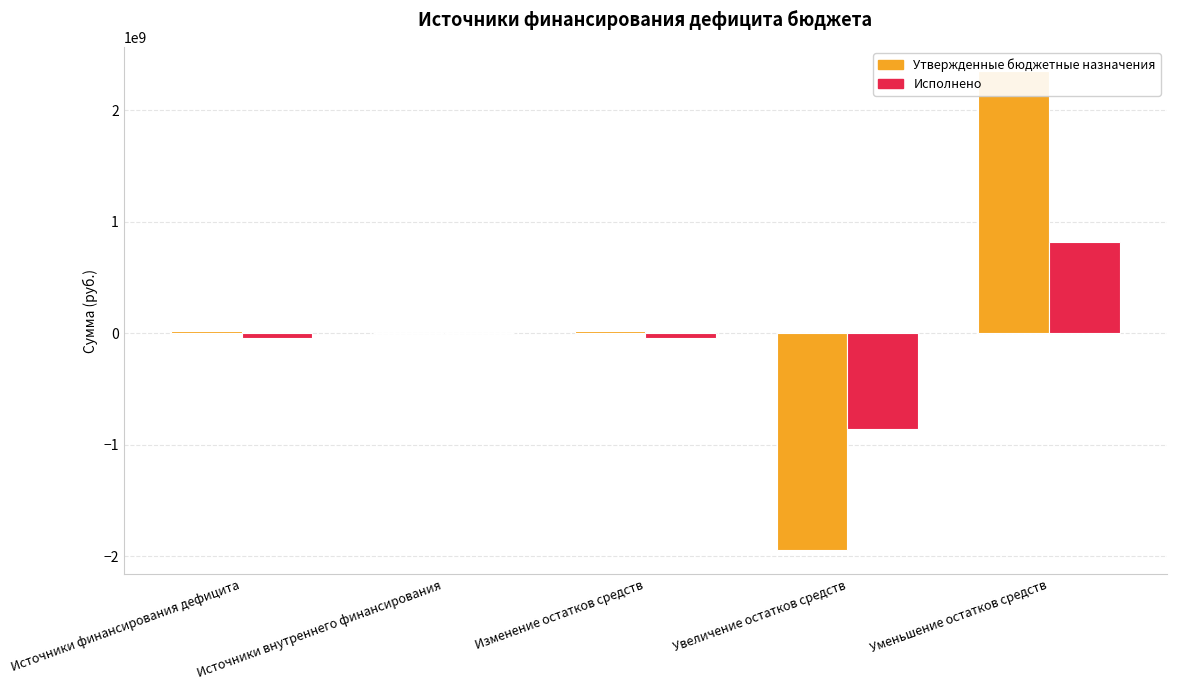

What is the difference between the highest and lowest values at Источники внутреннего финансирования?

300000.0